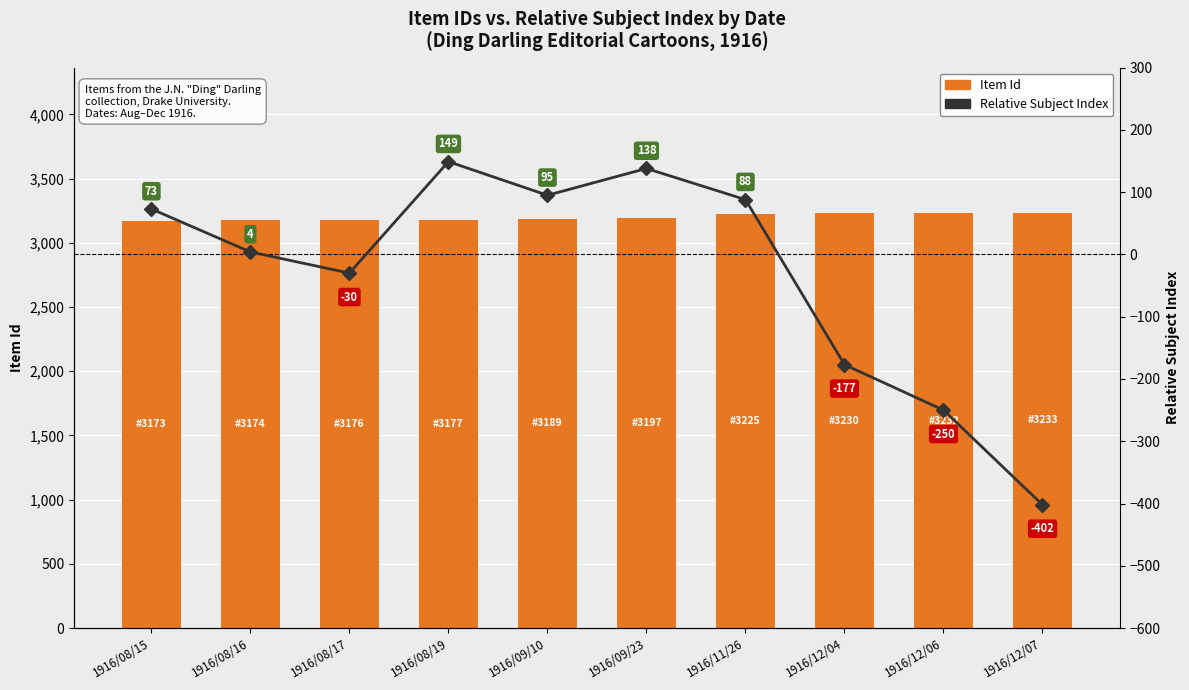

At how many categories does at least one series exceed -79?

10